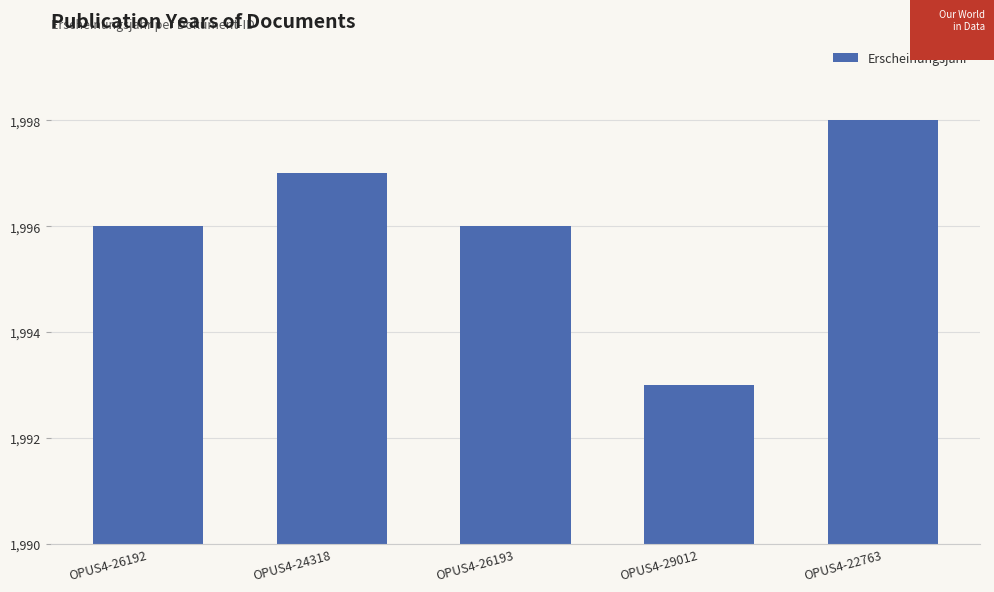

Does the chart contain stacked bars?

No